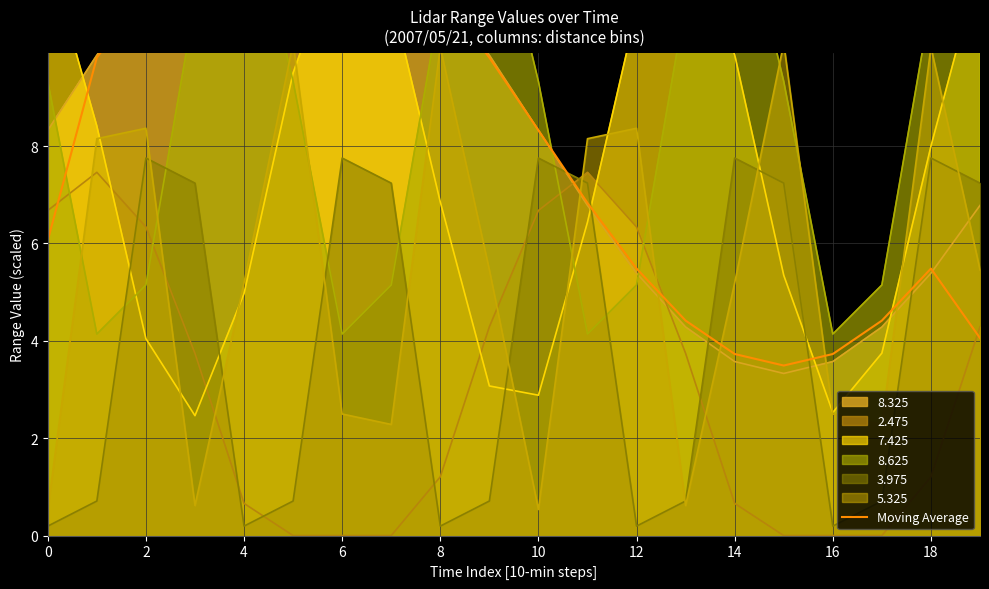

What is the highest value of the 3.975 series?

7.8